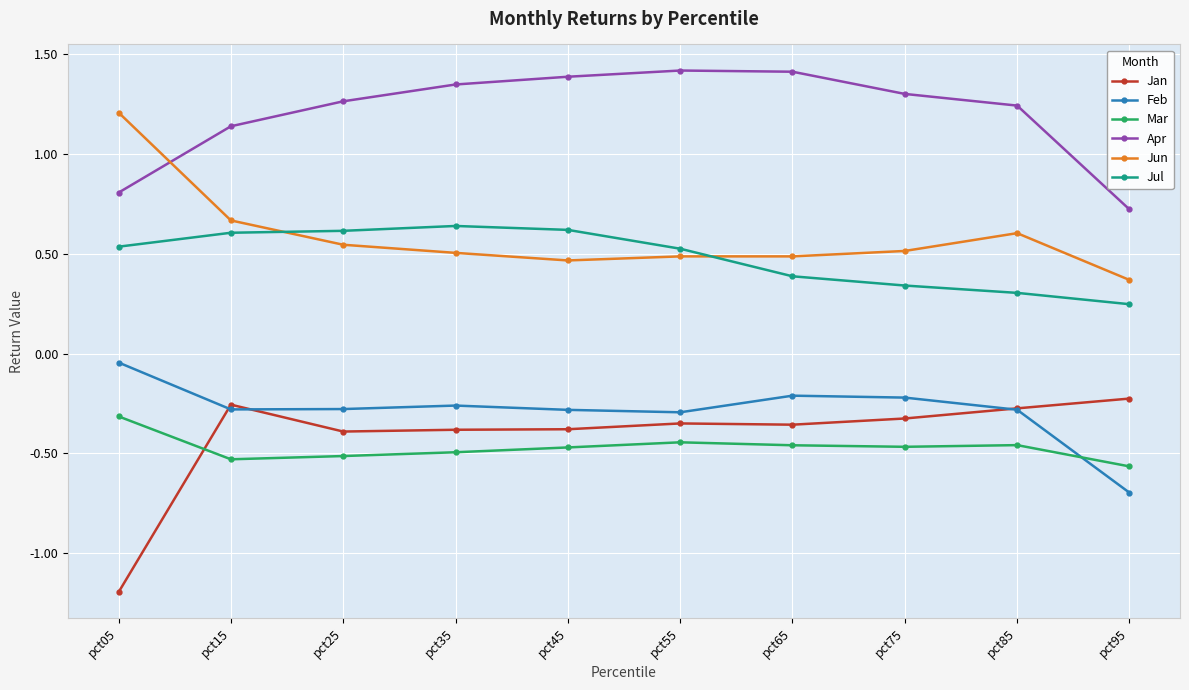

In Feb, how many points are lower than both neighbors (excluding endpoints)?

2